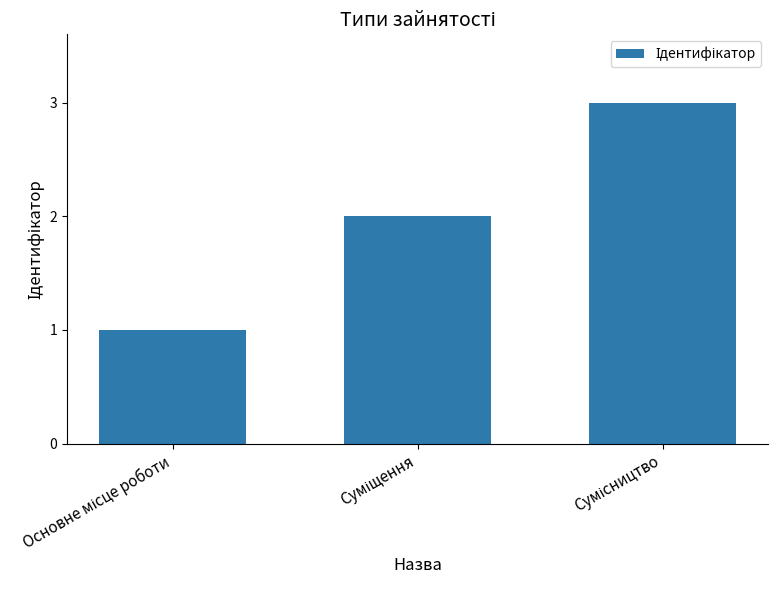

What is the greatest value displayed?

3